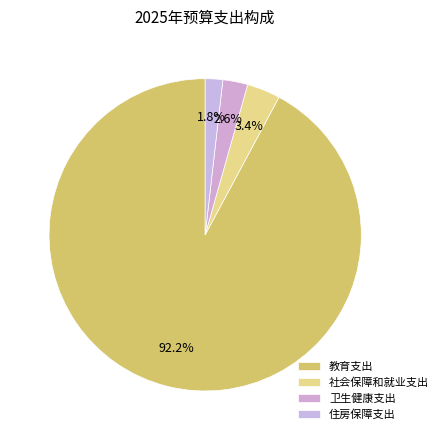

Is it true that 卫生健康支出 is 3% of the pie?

True